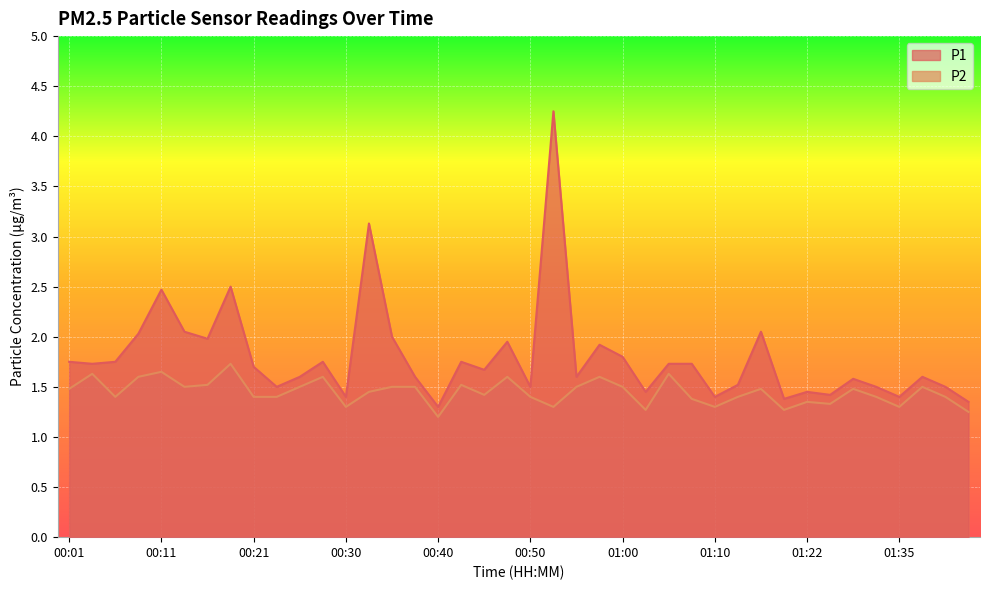

At which category is the sum across all series the highest?

00:52